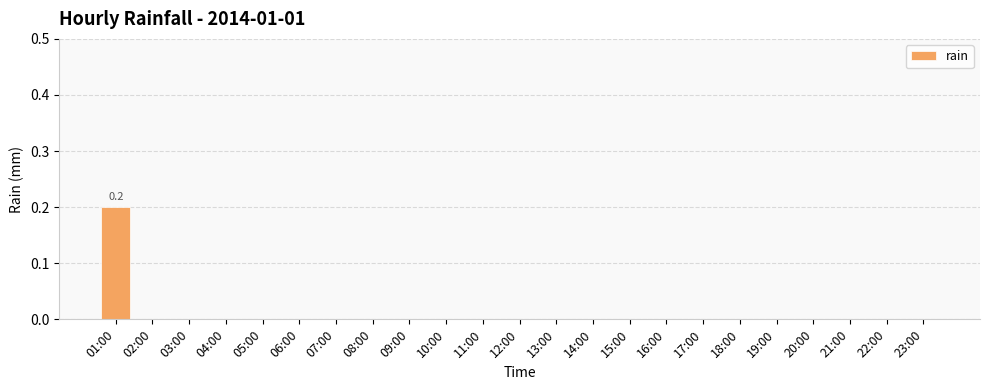

The chart shows a value of -0.1 at 06:00. True or false?

False